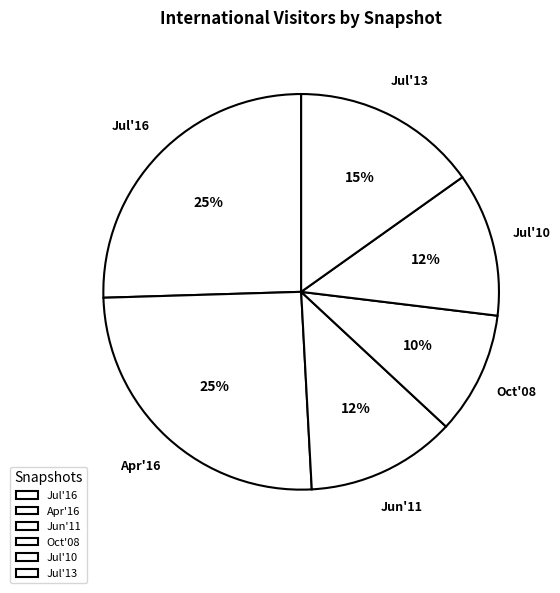

What is the ratio of the value at Jul'16 to the value at Jul'13?

1.7